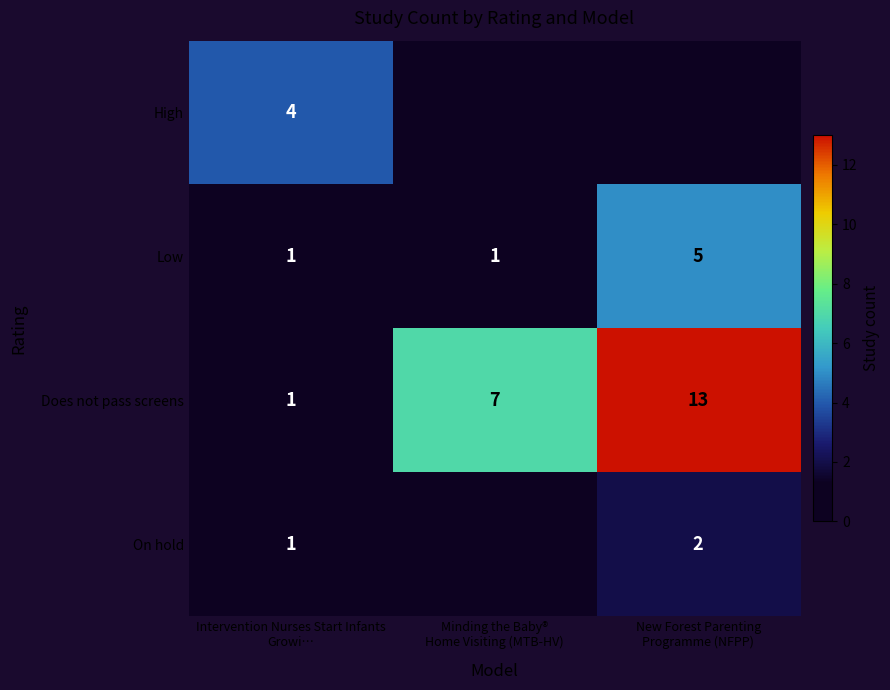

What is the average value of the Does not pass screens series?

7